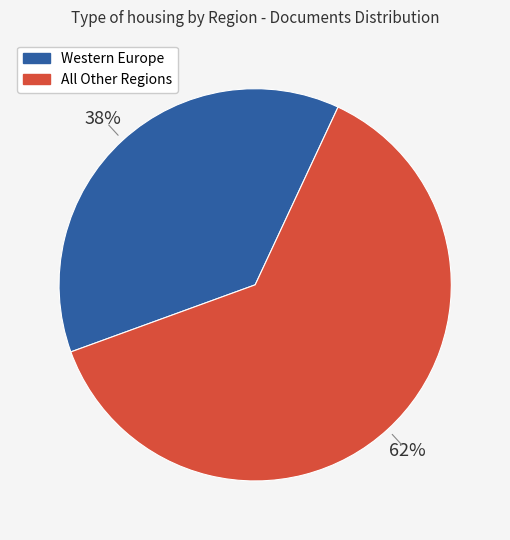

Does any single category account for the majority?

Yes